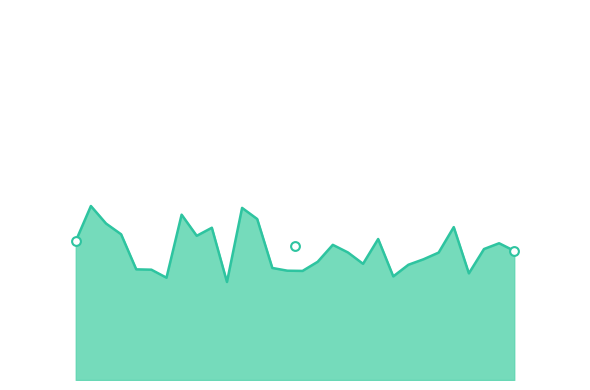

What is the change in value from 1.0 to 2.0?

-1